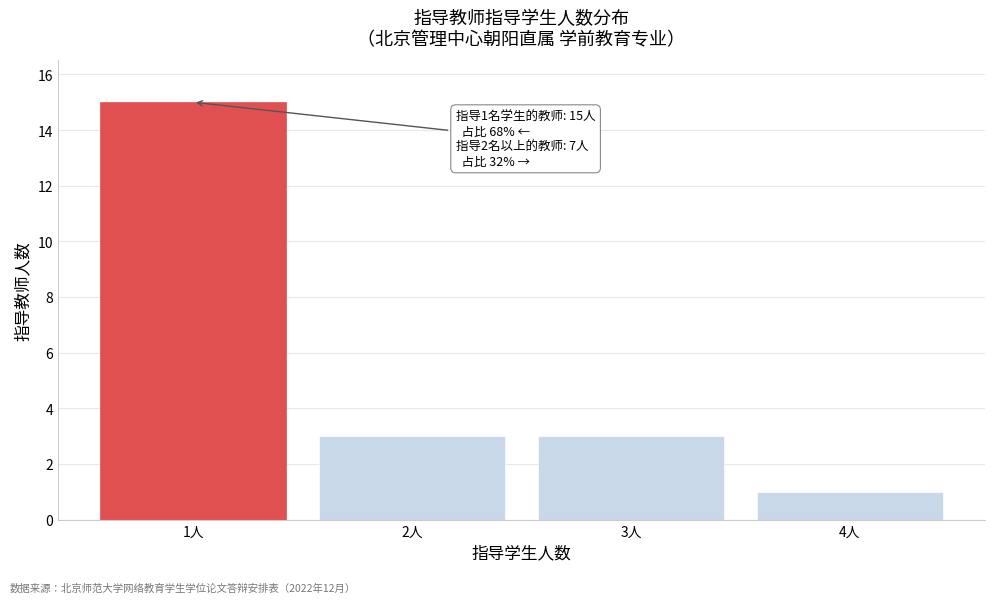

Reading left to right, extract all data points from this chart.

15	3	3	1